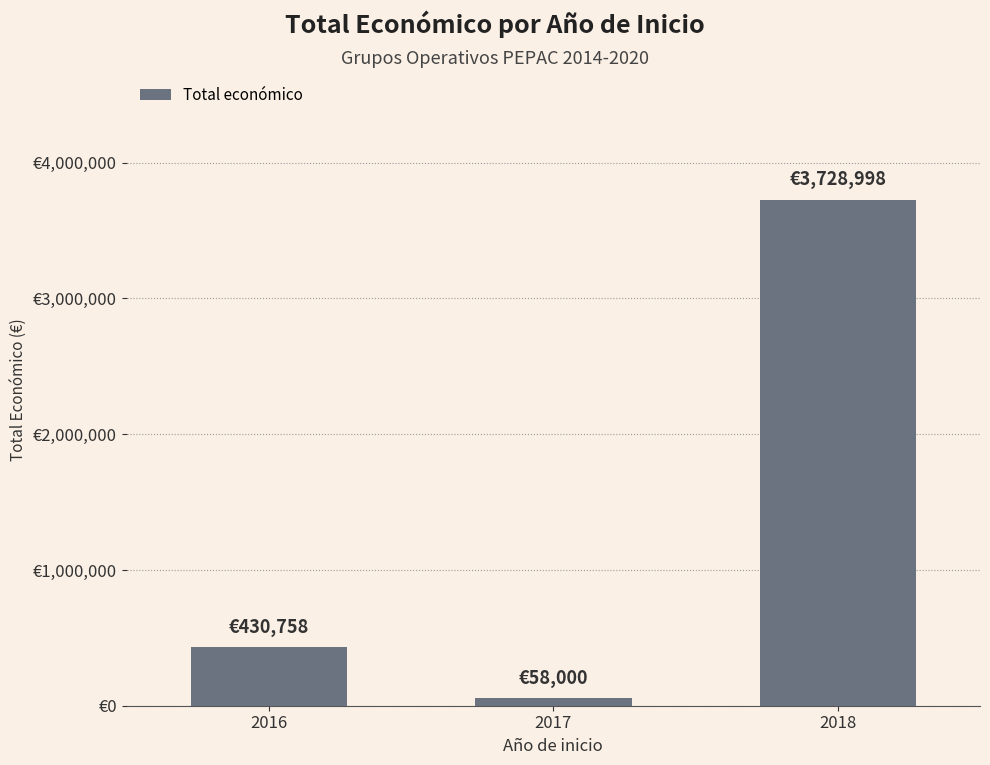

Are the bars horizontal?

No